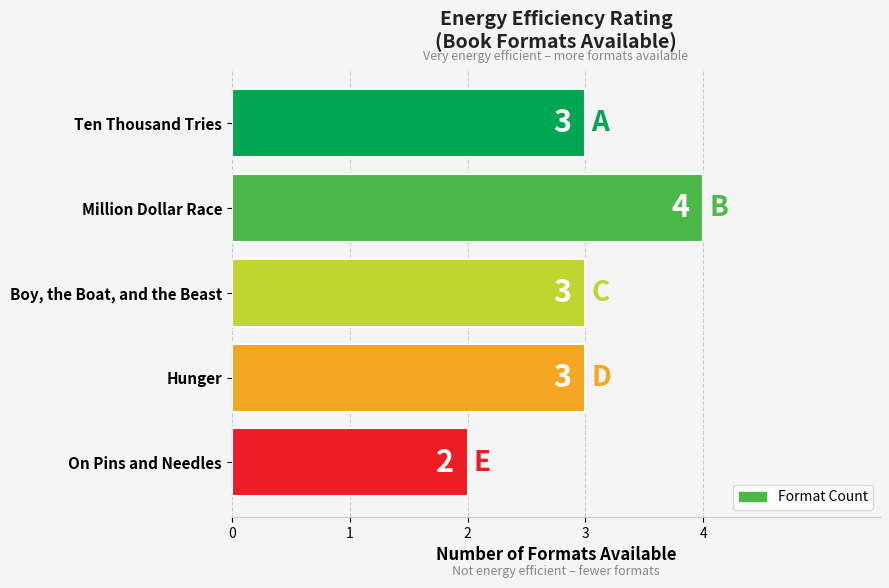

How many bars are there in total?

5